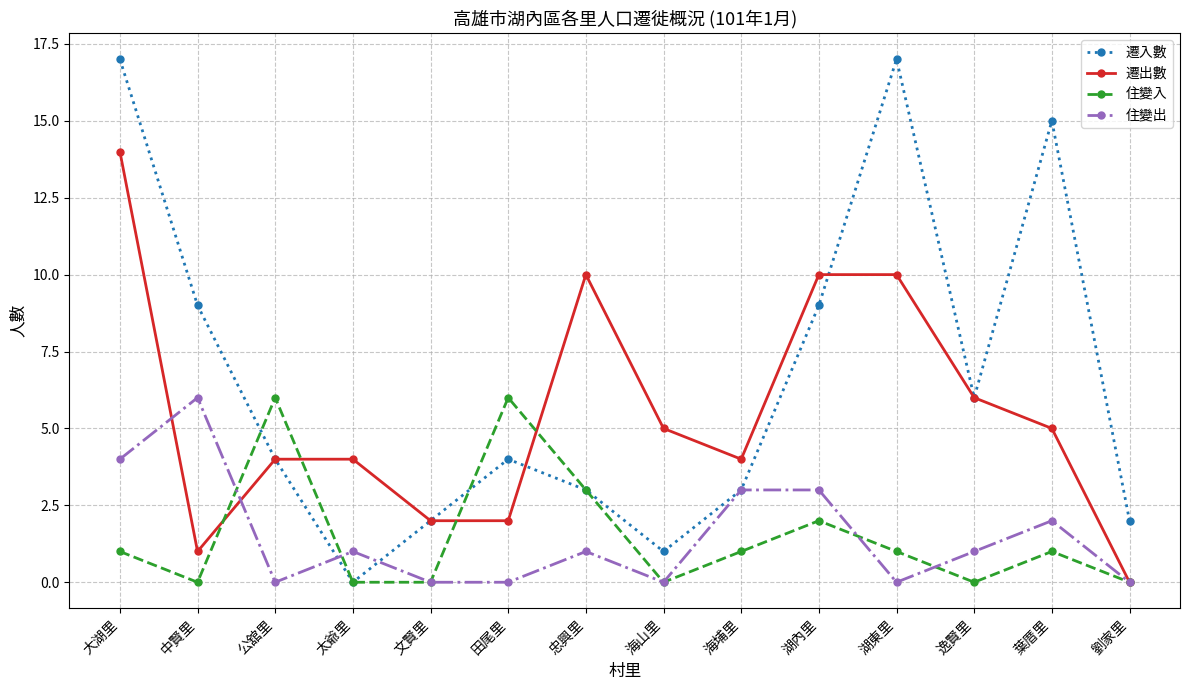

Rank the series at 湖東里 from lowest to highest value.

住變出, 住變入, 遷出數, 遷入數